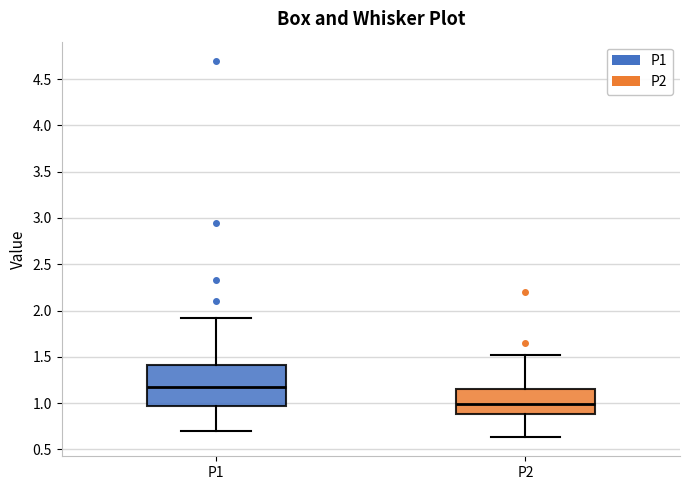

Reading left to right, read every box against the y-axis: the position of its median line, the range the box covers, and the ends of its whiskers. The values are not printed on the chart, so give them approximately, as read against the axis.

P1: median 1.15, box 0.95 to 1.40, whiskers 0.70 to 1.90
P2: median 1.00, box 0.90 to 1.15, whiskers 0.65 to 1.50